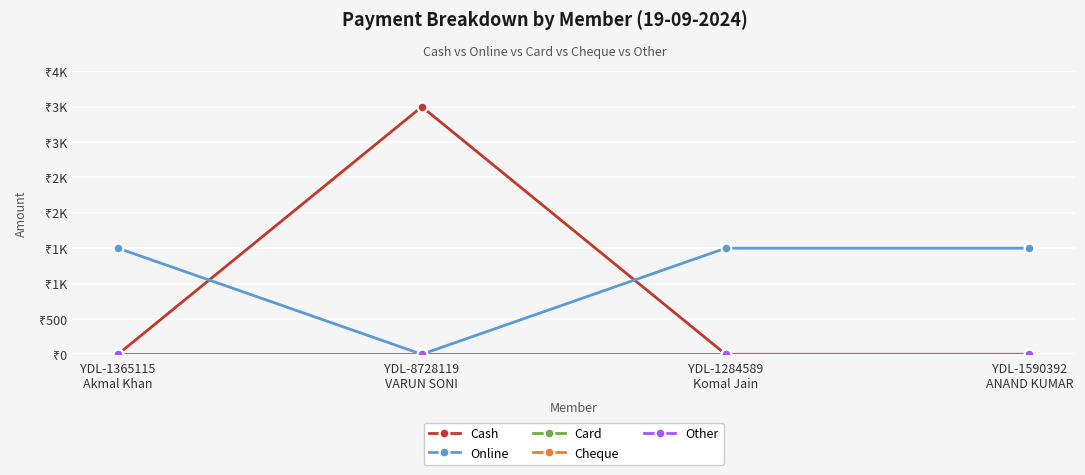

What is the average value of the Cash series?

875